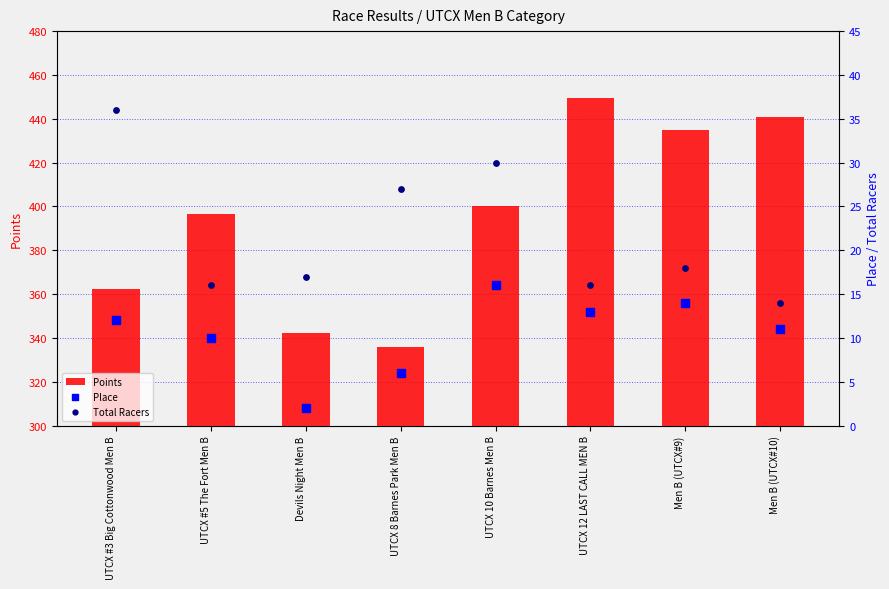

Which series contains the highest Y value?

Points